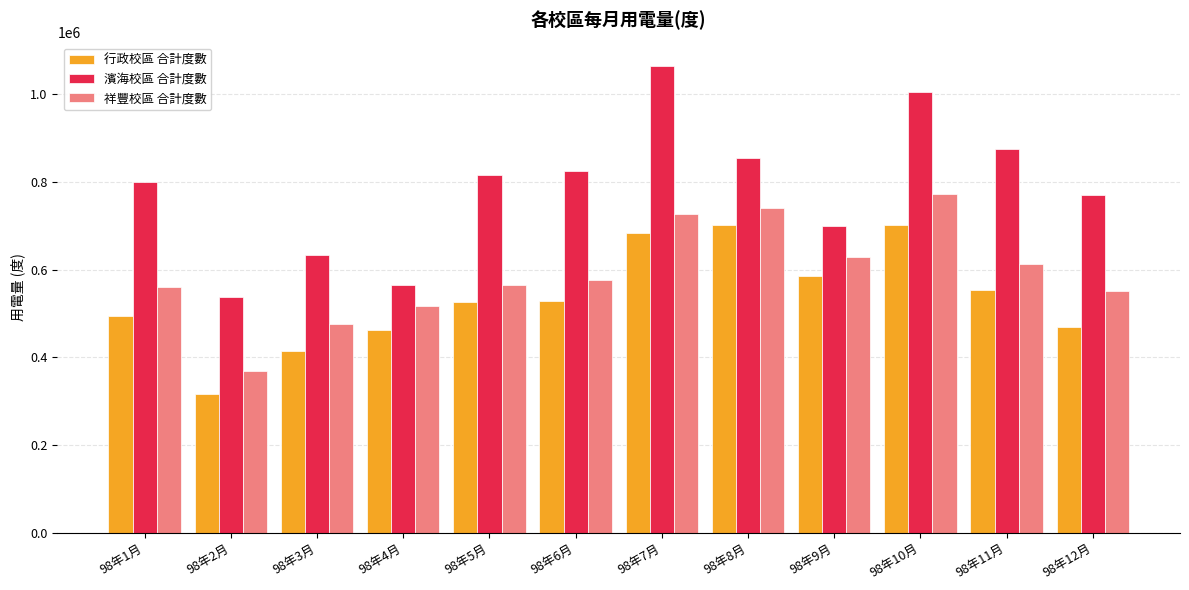

What position from the right is 98年7月?

6